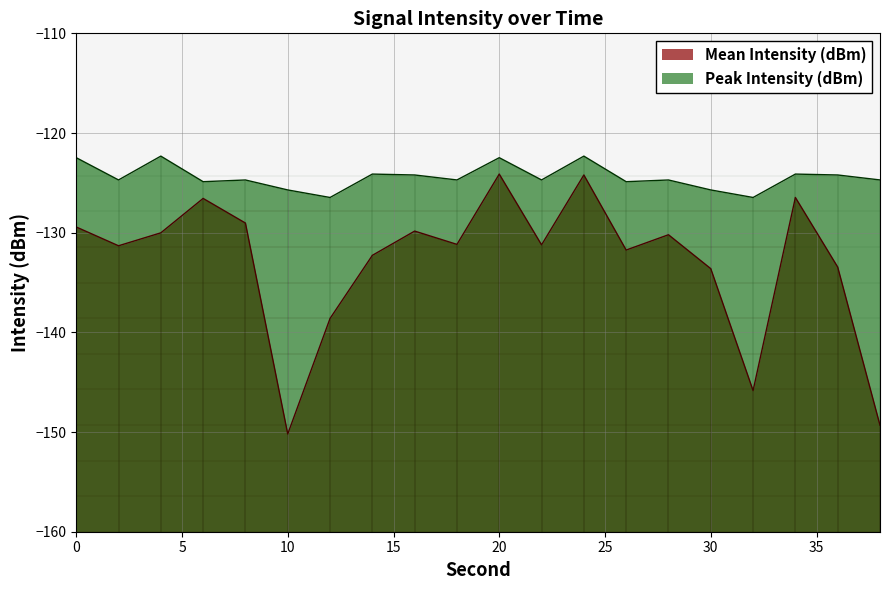

True or false: Peak Intensity (dBm) and Mean Intensity (dBm) intersect in this chart.

False